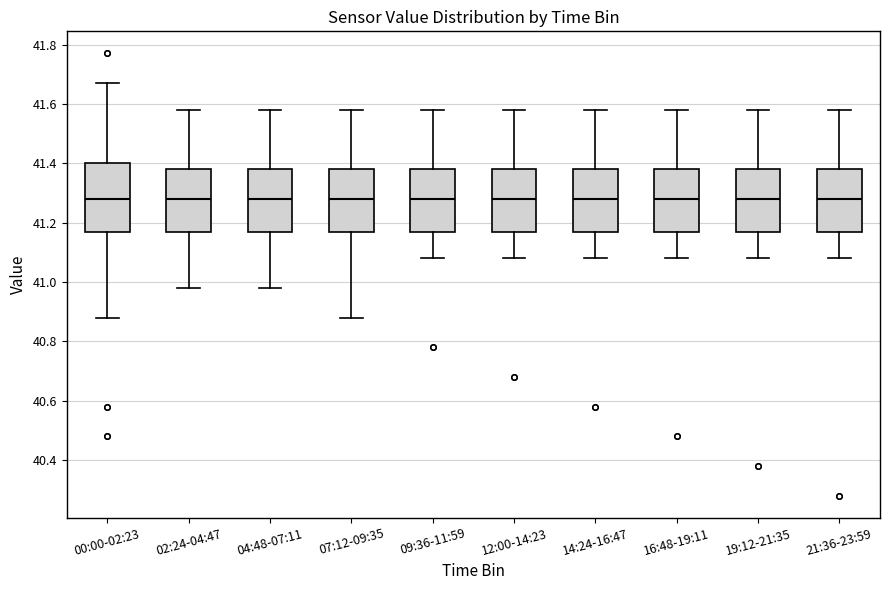

Reading left to right, read every box against the y-axis: the position of its median line, the range the box covers, and the ends of its whiskers. The values are not printed on the chart, so give them approximately, as read against the axis.

00:00-02:23: median 41.28, box 41.18 to 41.40, whiskers 40.88 to 41.68
02:24-04:47: median 41.28, box 41.18 to 41.38, whiskers 40.98 to 41.58
04:48-07:11: median 41.28, box 41.18 to 41.38, whiskers 40.98 to 41.58
07:12-09:35: median 41.28, box 41.18 to 41.38, whiskers 40.88 to 41.58
09:36-11:59: median 41.28, box 41.18 to 41.38, whiskers 41.08 to 41.58
12:00-14:23: median 41.28, box 41.18 to 41.38, whiskers 41.08 to 41.58
14:24-16:47: median 41.28, box 41.18 to 41.38, whiskers 41.08 to 41.58
16:48-19:11: median 41.28, box 41.18 to 41.38, whiskers 41.08 to 41.58
19:12-21:35: median 41.28, box 41.18 to 41.38, whiskers 41.08 to 41.58
21:36-23:59: median 41.28, box 41.18 to 41.38, whiskers 41.08 to 41.58